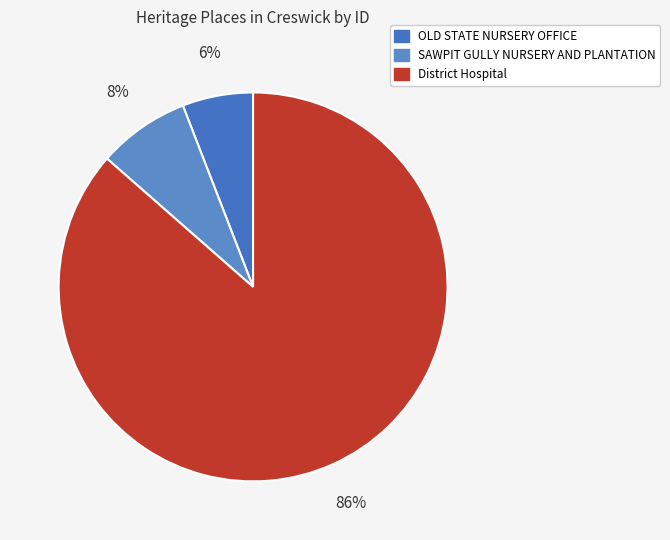

Between SAWPIT GULLY NURSERY AND PLANTATION and District Hospital, which is larger?

District Hospital